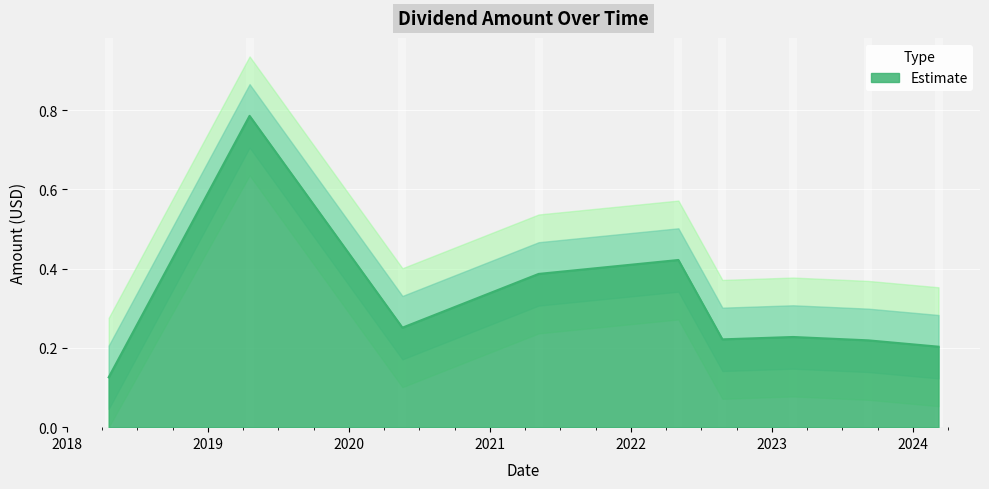

What is the change in value from 2023-09-07 to 2018-04-18?

-0.1